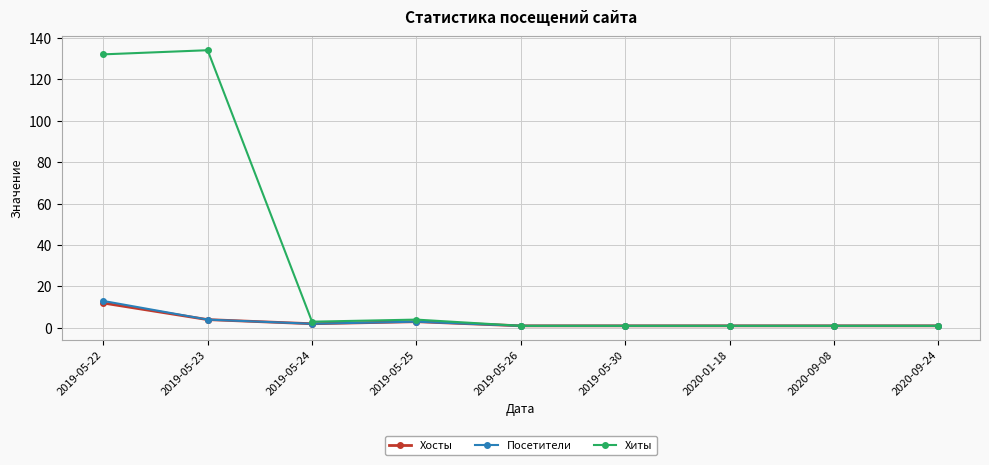

How many lines are shown in the chart?

3